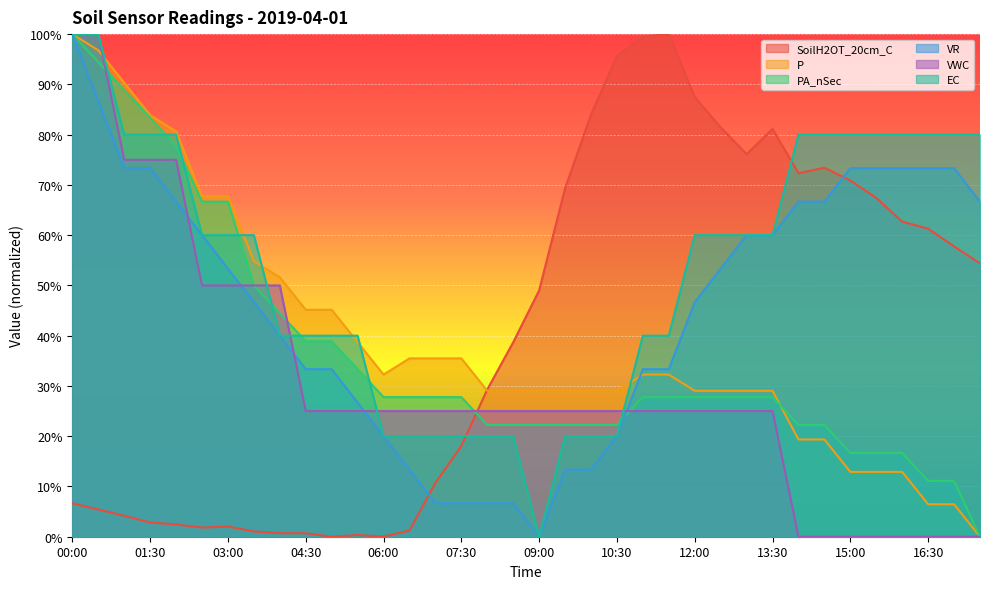

Which category has the highest value in the EC series?

00:00